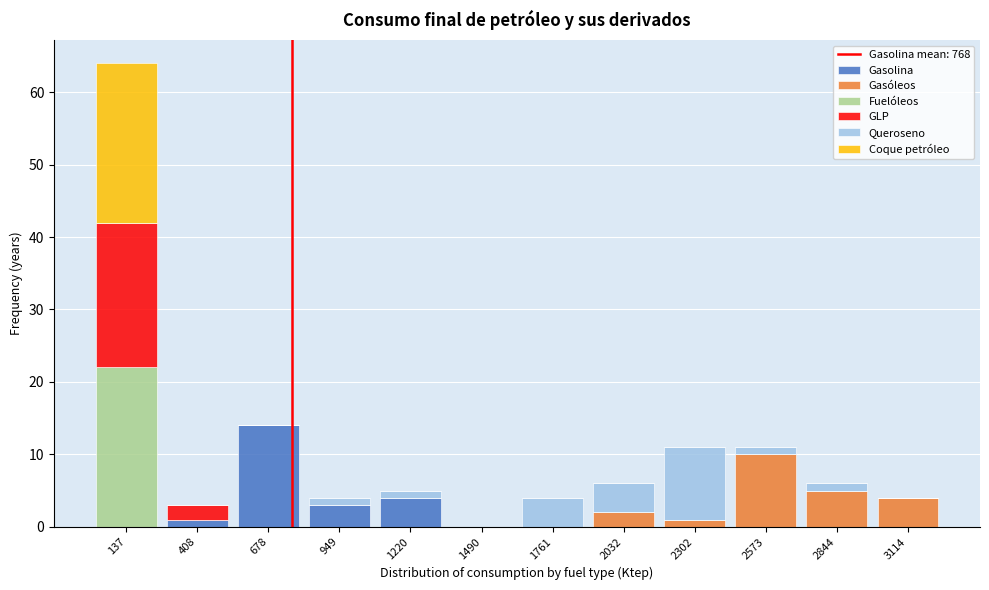

Reading left to right, transcribe this chart: for each stacked bar, give the range it covers on the x-axis and its total height. Neither the bar edges nor the heights are printed on the chart, so give them approximately, as read against the axes.

0 to 250: 64
250 to 550: 3
550 to 800: 14
800 to 1100: 4
1100 to 1350: 5
1350 to 1650: 0
1650 to 1900: 4
1900 to 2150: 6
2150 to 2450: 11
2450 to 2700: 11
2700 to 3000: 6
3000 to 3250: 4